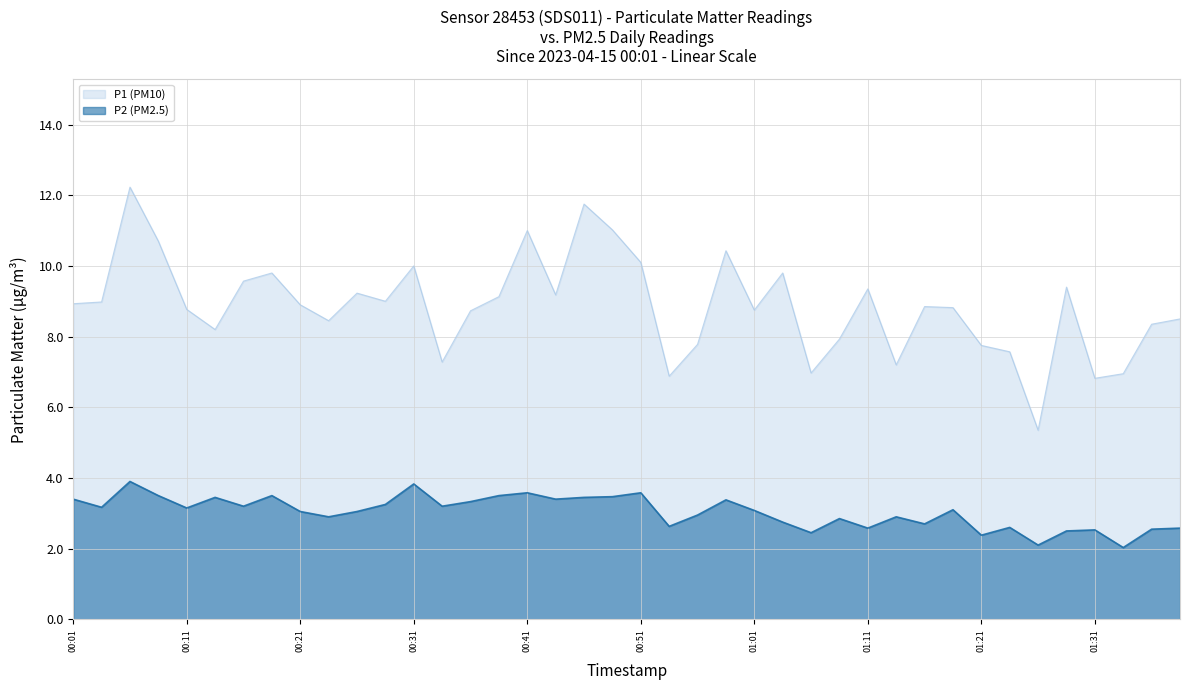

What is the approximate value of P2 (PM2.5) at 00:26?

3.0